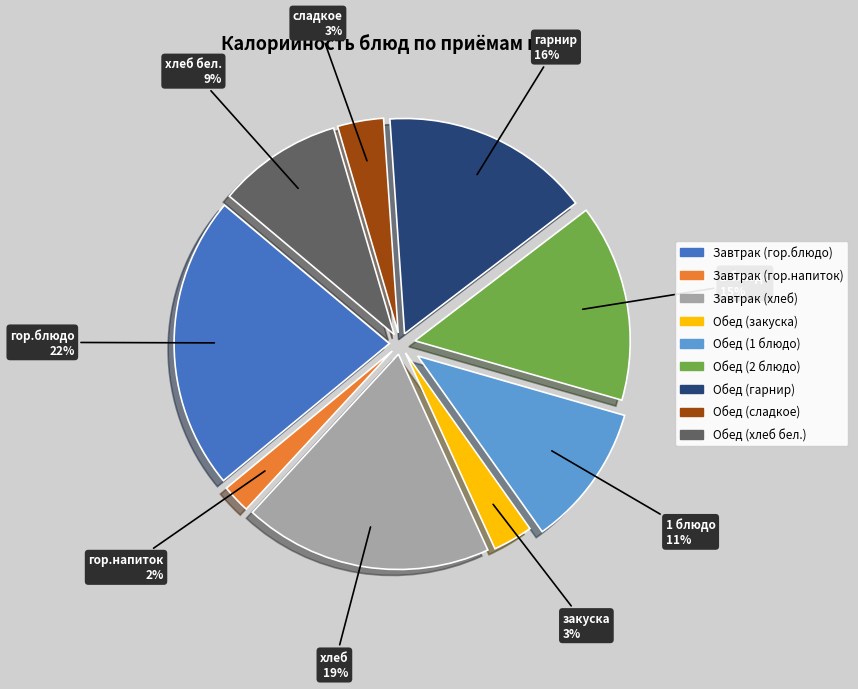

To the nearest percent, what portion does Завтрак (гор.напиток) represent?

2%